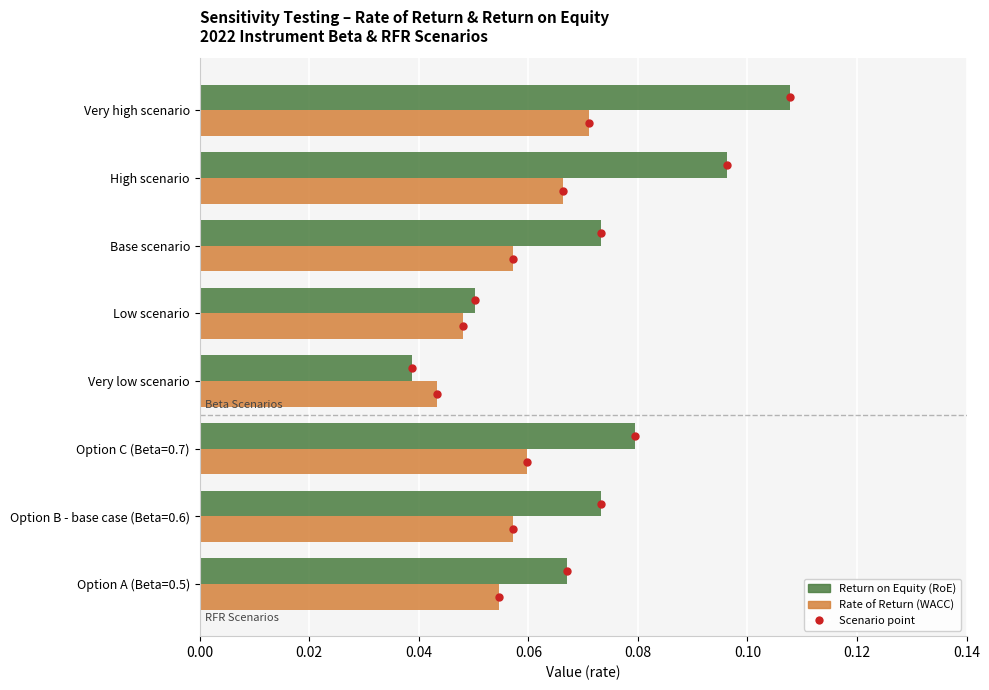

Which series changed the most between Very low scenario and Very high scenario?

Return on Equity (RoE)